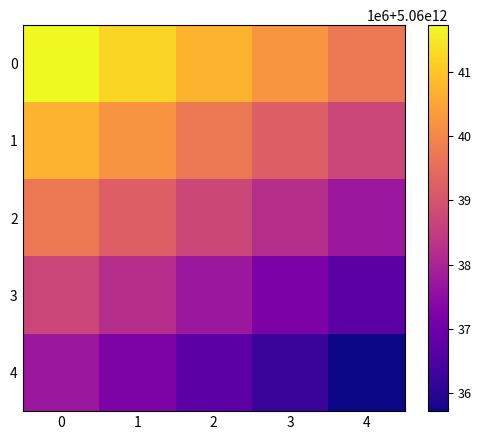

How many data points does each series have?

5